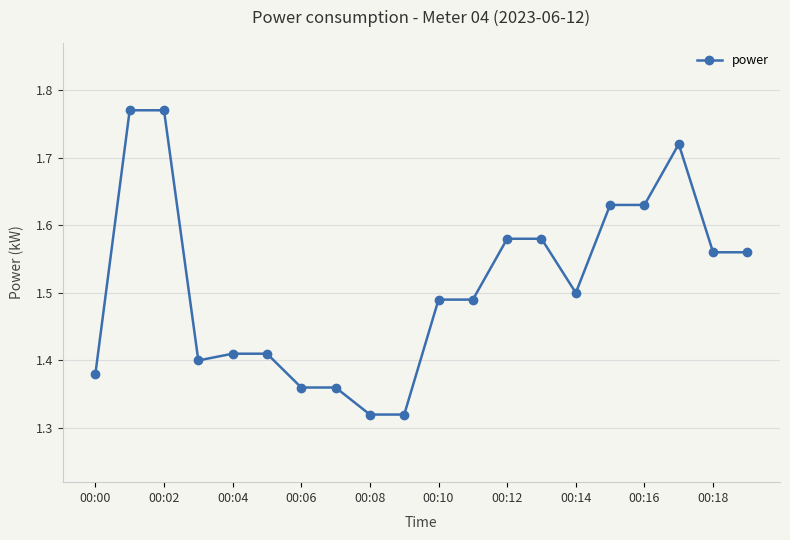

How many series are shown in this chart?

1